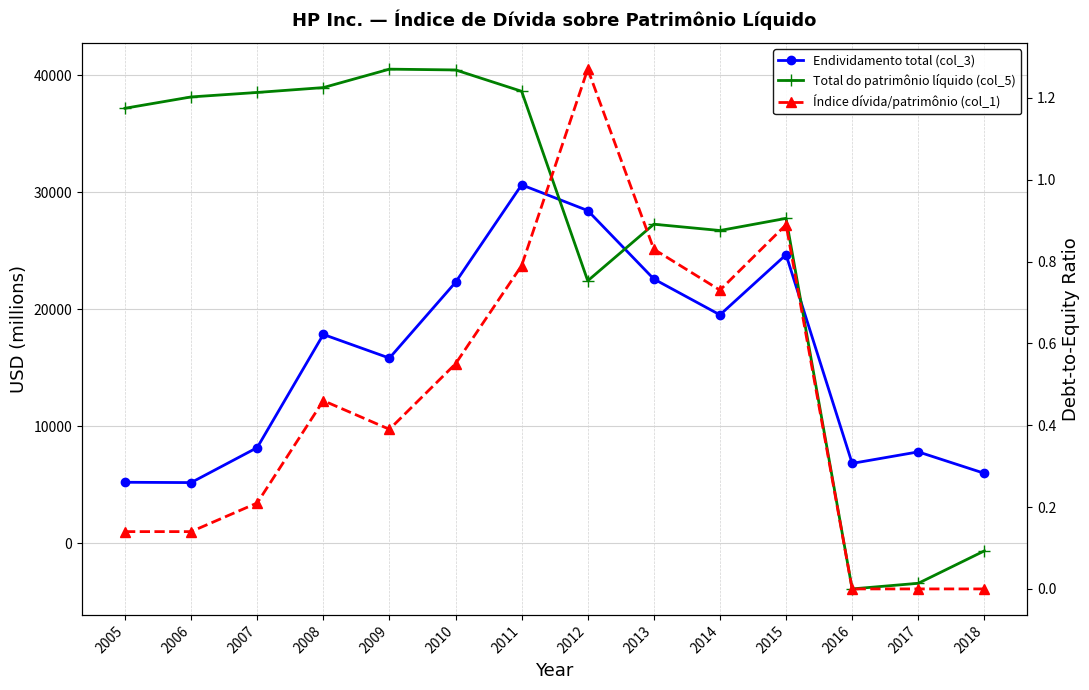

What is the approximate value of Endividamento total (col_3) at 2017?

7819.0